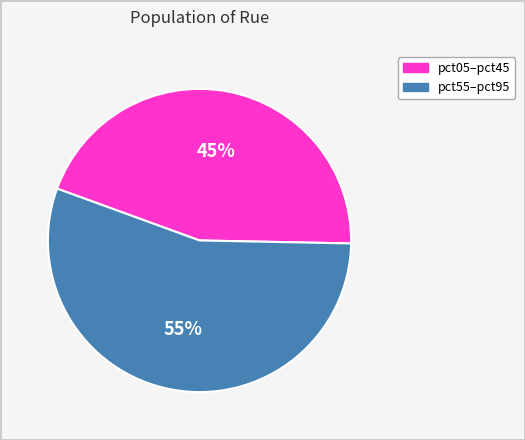

To the nearest percent, what is the difference between the largest and smallest slice percentages?

10%